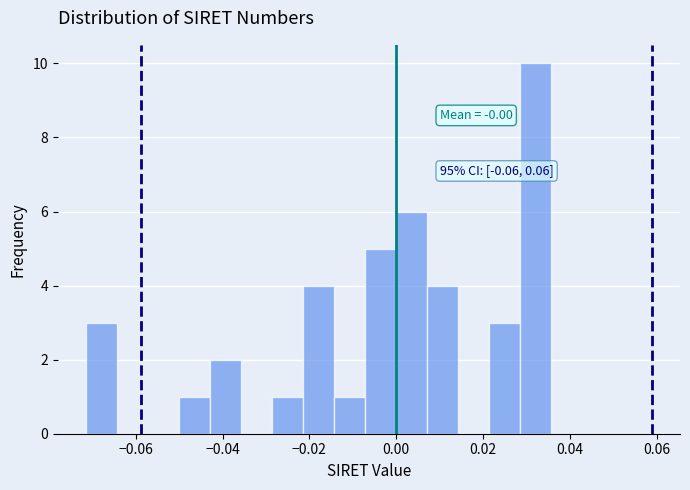

Around what value on the x-axis is the tallest bar? Give the approximate position of its centre, as read against the axis.

0.032